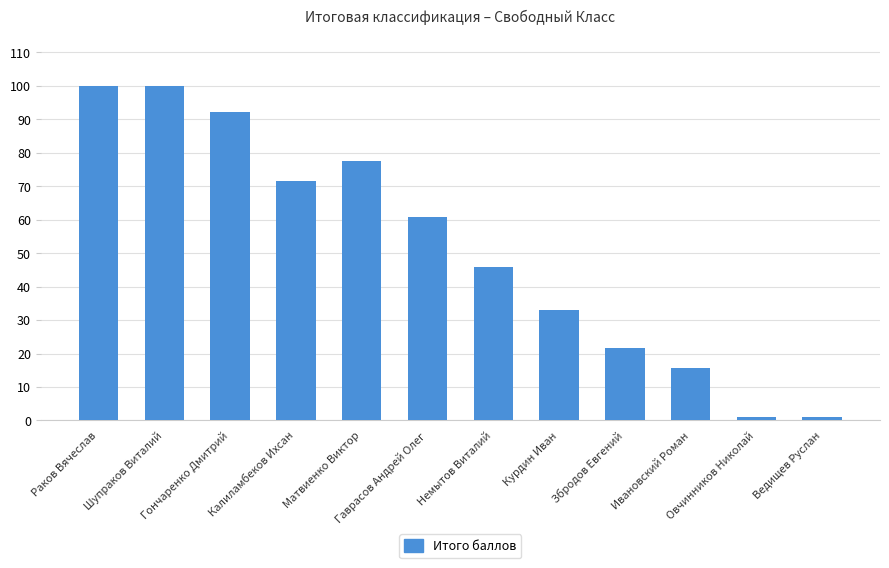

Where is the data nearest to the value 50?

Немытов Виталий